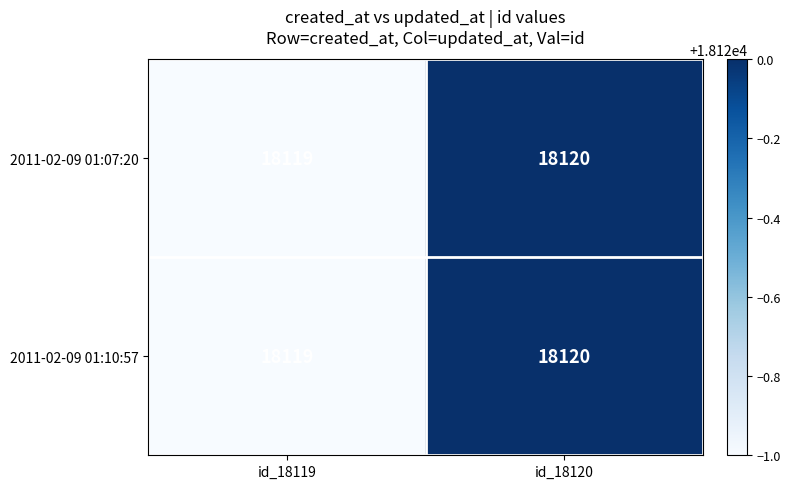

Which label corresponds to the largest value in the chart?

id_18120